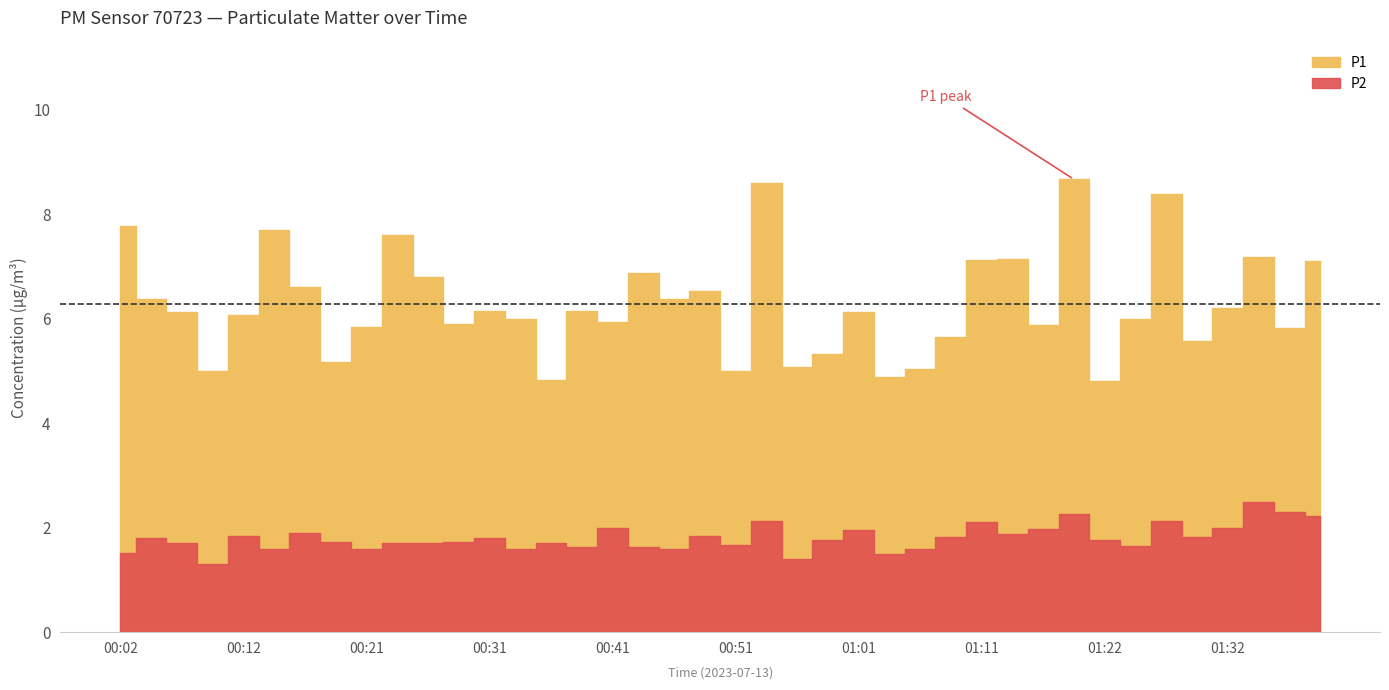

Reading right to left, what are all the values shown in this chart?

P1: 01:39=7.1	01:37=5.8	01:34=7.2	01:32=6.2	01:29=5.6	01:27=8.4	01:24=6.0	01:22=4.8	01:19=8.7	01:16=5.9	01:14=7.2	01:11=7.1	01:09=5.7	01:06=5.0	01:04=4.9	01:01=6.1	00:59=5.3	00:56=5.1	00:54=8.6	00:51=5.0	00:49=6.5	00:46=6.4	00:44=6.9	00:41=5.9	00:39=6.2	00:36=4.8	00:34=6.0	00:31=6.2	00:29=5.9	00:26=6.8	00:24=7.6	00:21=5.8	00:19=5.2	00:17=6.6	00:14=7.7	00:12=6.1	00:09=5.0	00:07=6.1	00:04=6.4	00:02=7.8
P2: 01:39=2.2	01:37=2.3	01:34=2.5	01:32=2.0	01:29=1.8	01:27=2.1	01:24=1.6	01:22=1.8	01:19=2.3	01:16=2.0	01:14=1.9	01:11=2.1	01:09=1.8	01:06=1.6	01:04=1.5	01:01=1.9	00:59=1.8	00:56=1.4	00:54=2.1	00:51=1.7	00:49=1.9	00:46=1.6	00:44=1.6	00:41=2.0	00:39=1.6	00:36=1.7	00:34=1.6	00:31=1.8	00:29=1.7	00:26=1.7	00:24=1.7	00:21=1.6	00:19=1.7	00:17=1.9	00:14=1.6	00:12=1.9	00:09=1.3	00:07=1.7	00:04=1.8	00:02=1.5